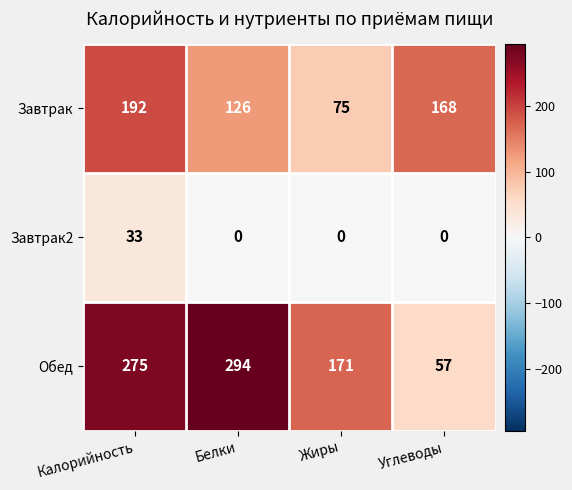

At how many categories does at least one series exceed 92?

4